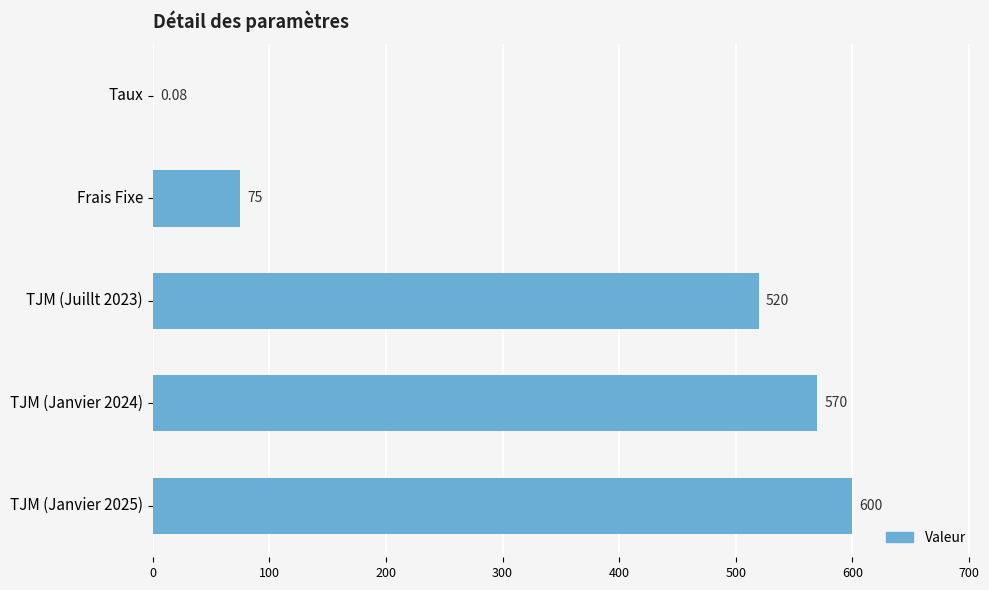

Which has a higher value, Frais Fixe or TJM (Janvier 2024)?

TJM (Janvier 2024)